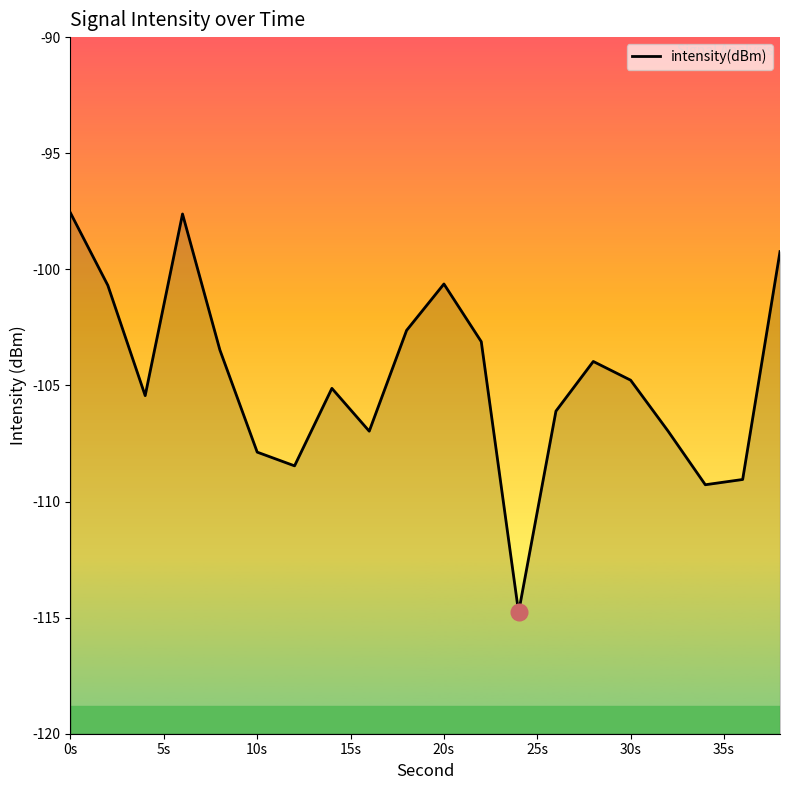

What is the approximate value at 16?

-107.0